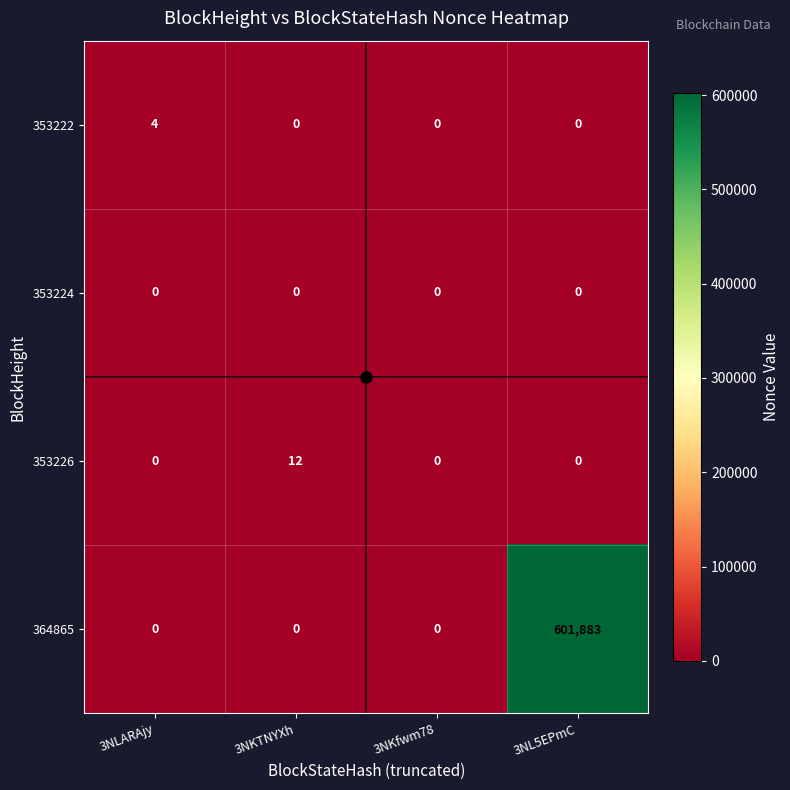

Is it true that 353224 equals 0 at 3NKTNYXh?

True